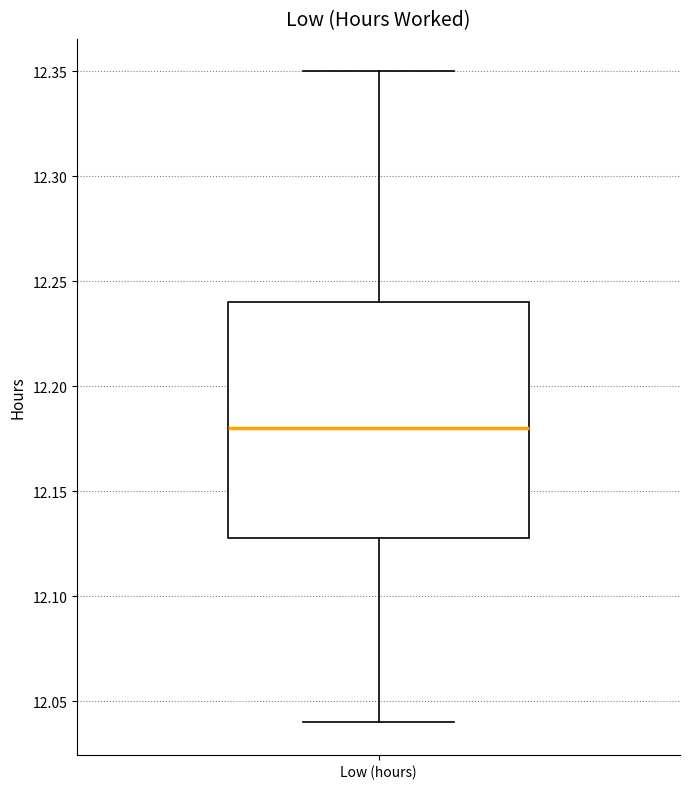

Read this box plot against the y-axis: the position of the median line, the range covered by the box, and the ends of both whiskers. The values are not printed on the chart, so give them approximately, as read against the axis.

median 12.18, box 12.13 to 12.24, whiskers 12.04 to 12.35